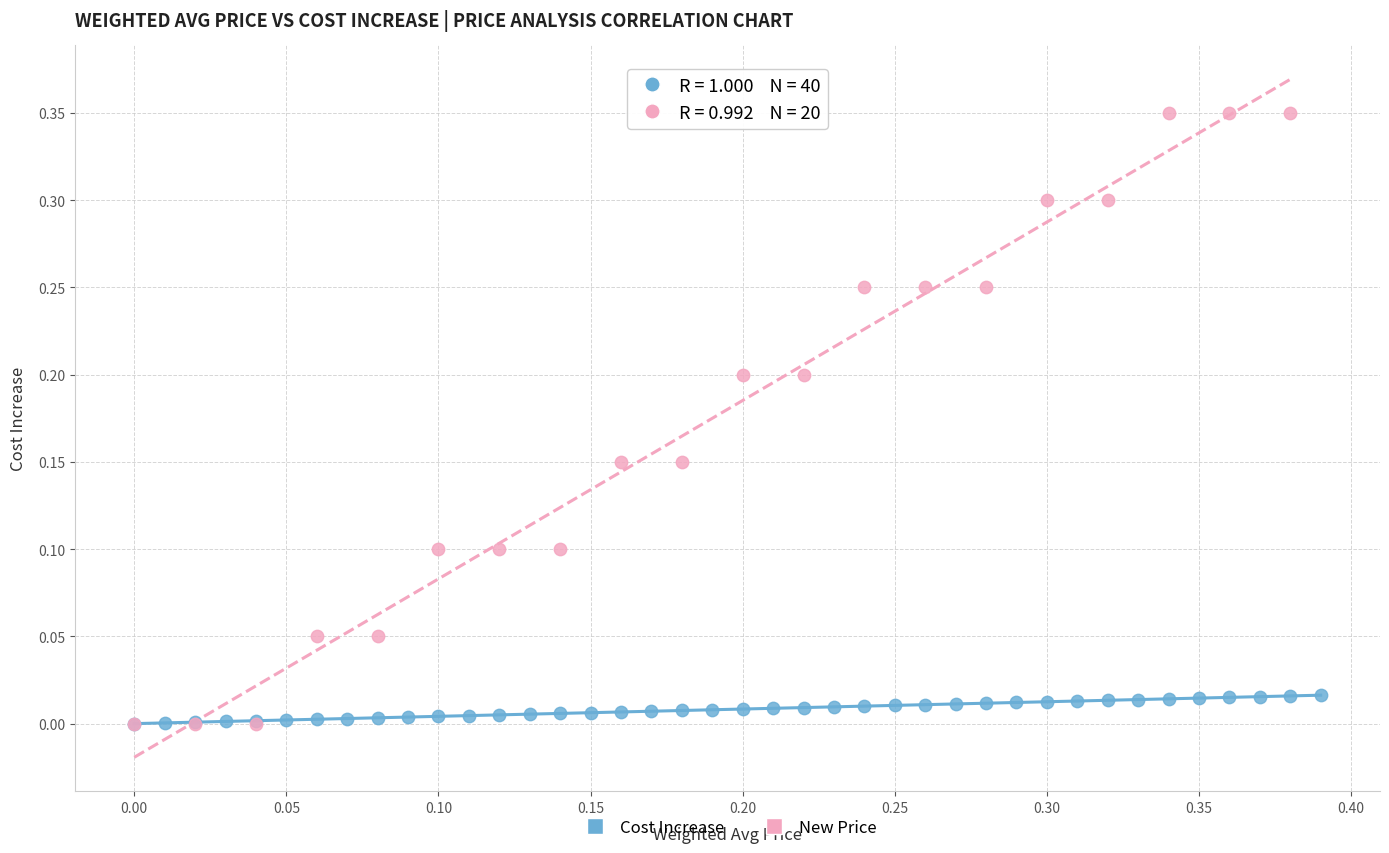

Which series contains the highest Y value?

New Price